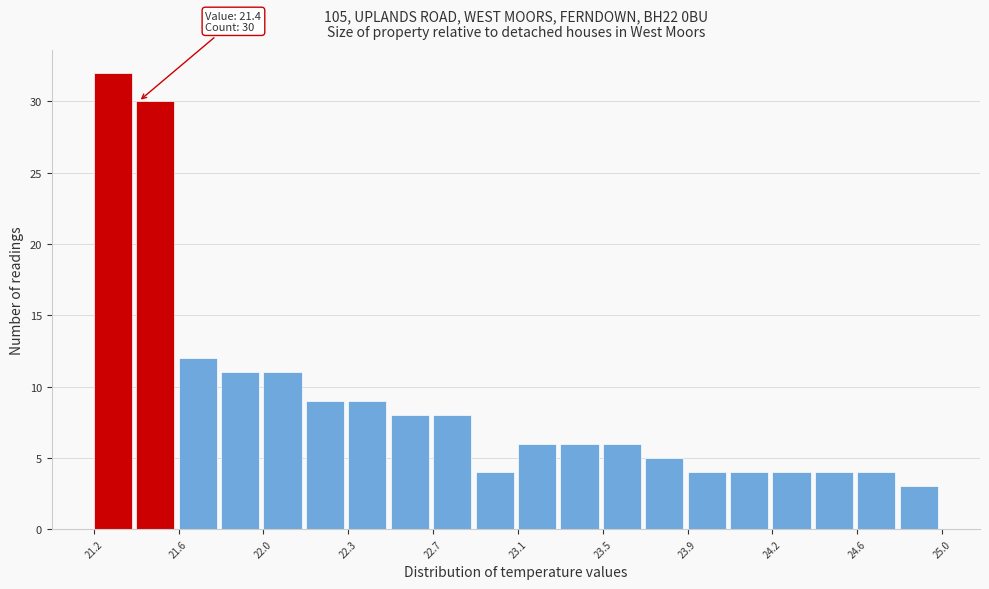

Around what value on the x-axis is the tallest bar? Give the approximate position of its centre, as read against the axis.

21.30